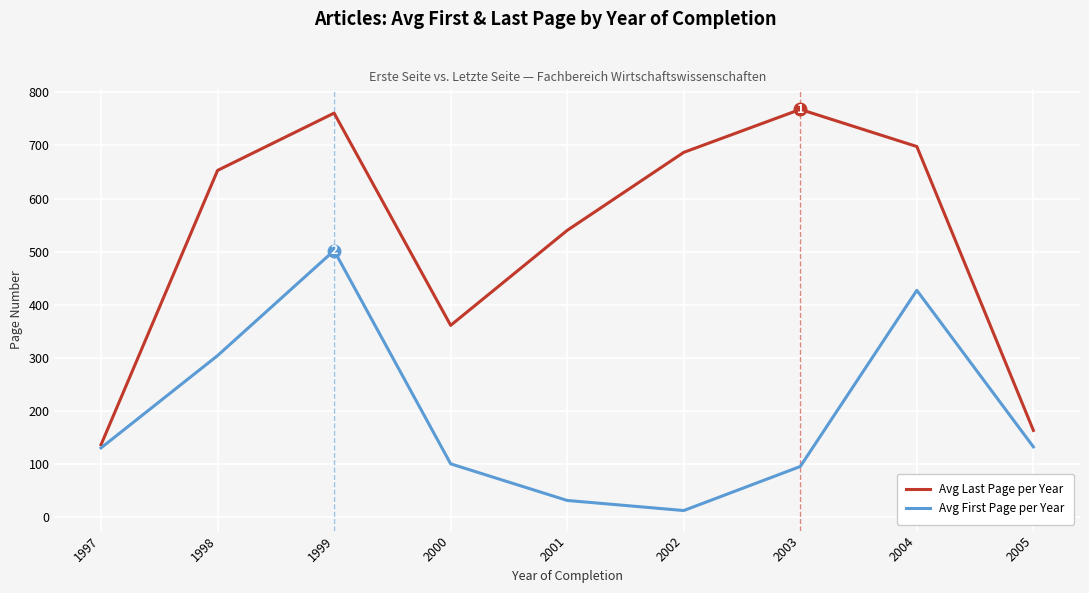

What are all the series names shown in the legend?

Avg Last Page per Year, Avg First Page per Year